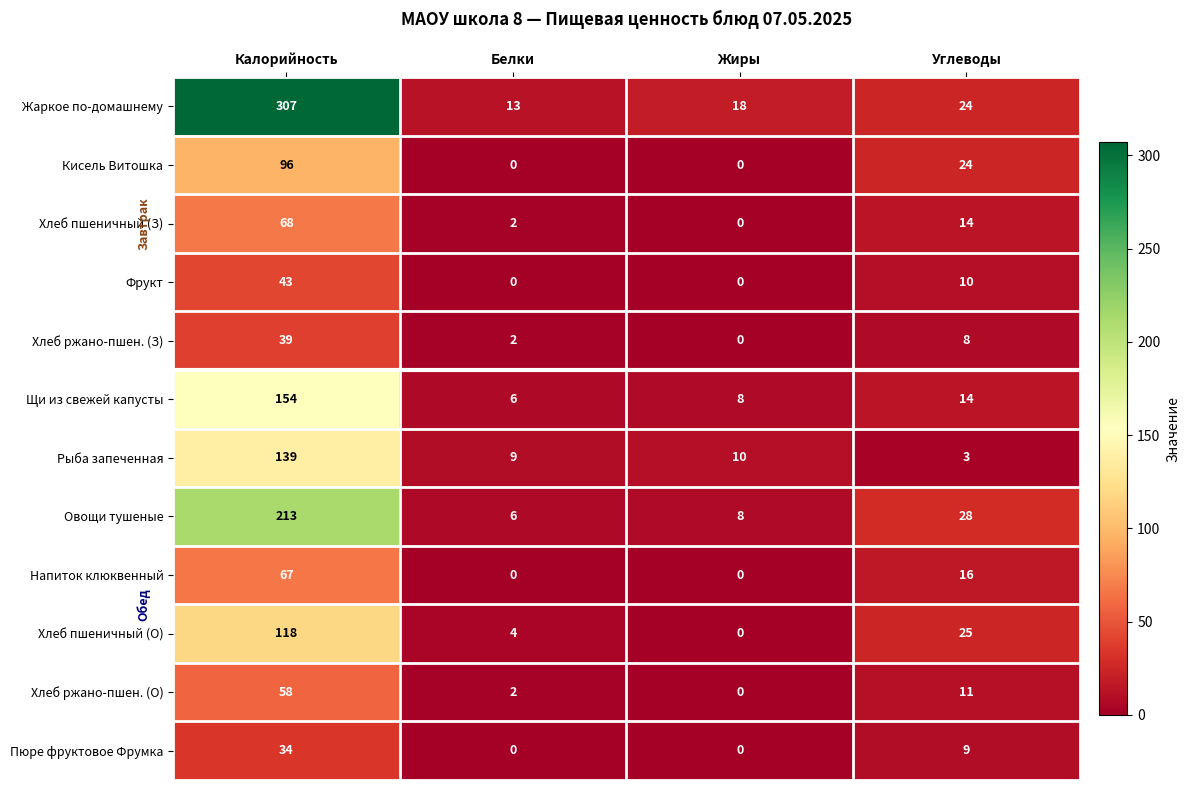

At how many categories does at least one series exceed 204?

1